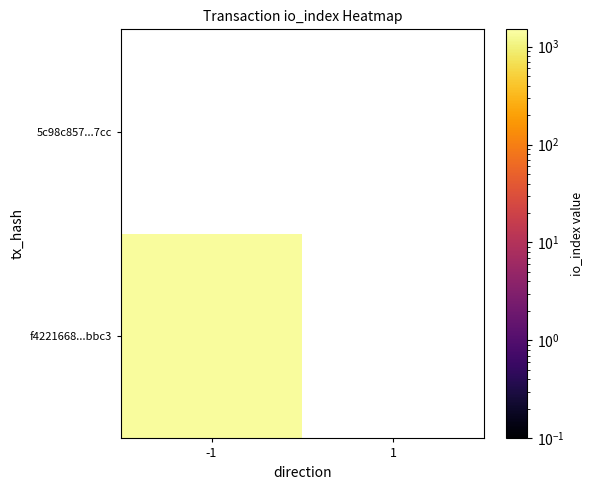

Which label corresponds to the smallest value in the chart?

1